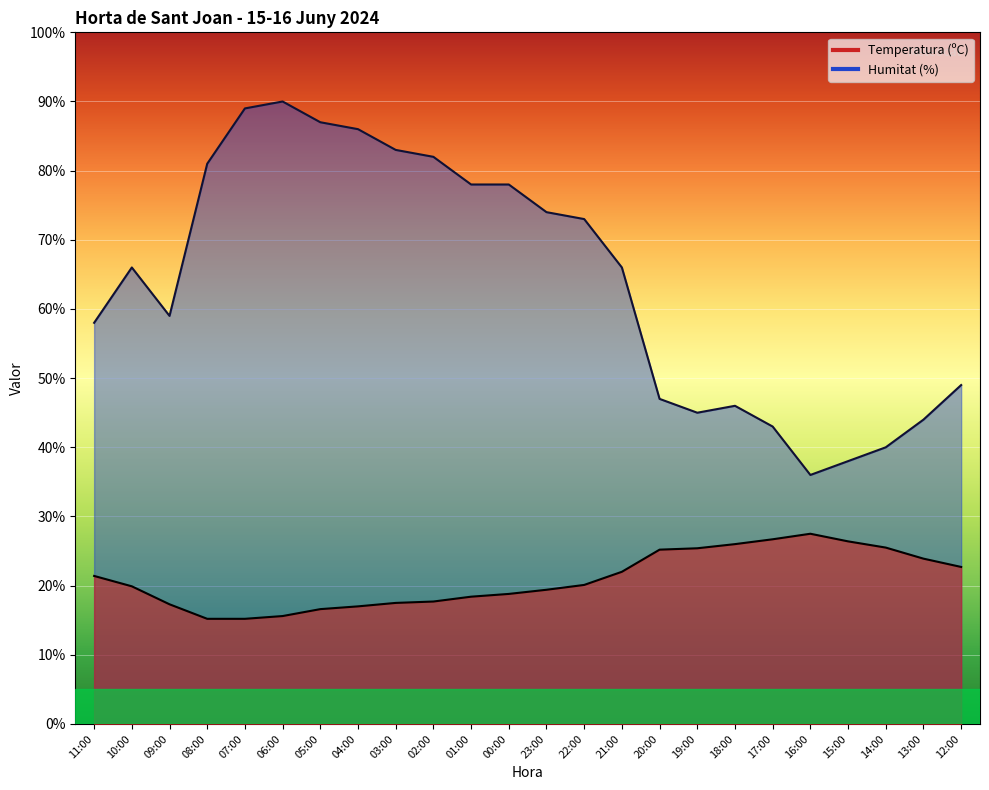

What is the average value of the Temperatura (ºC) series?

20.9